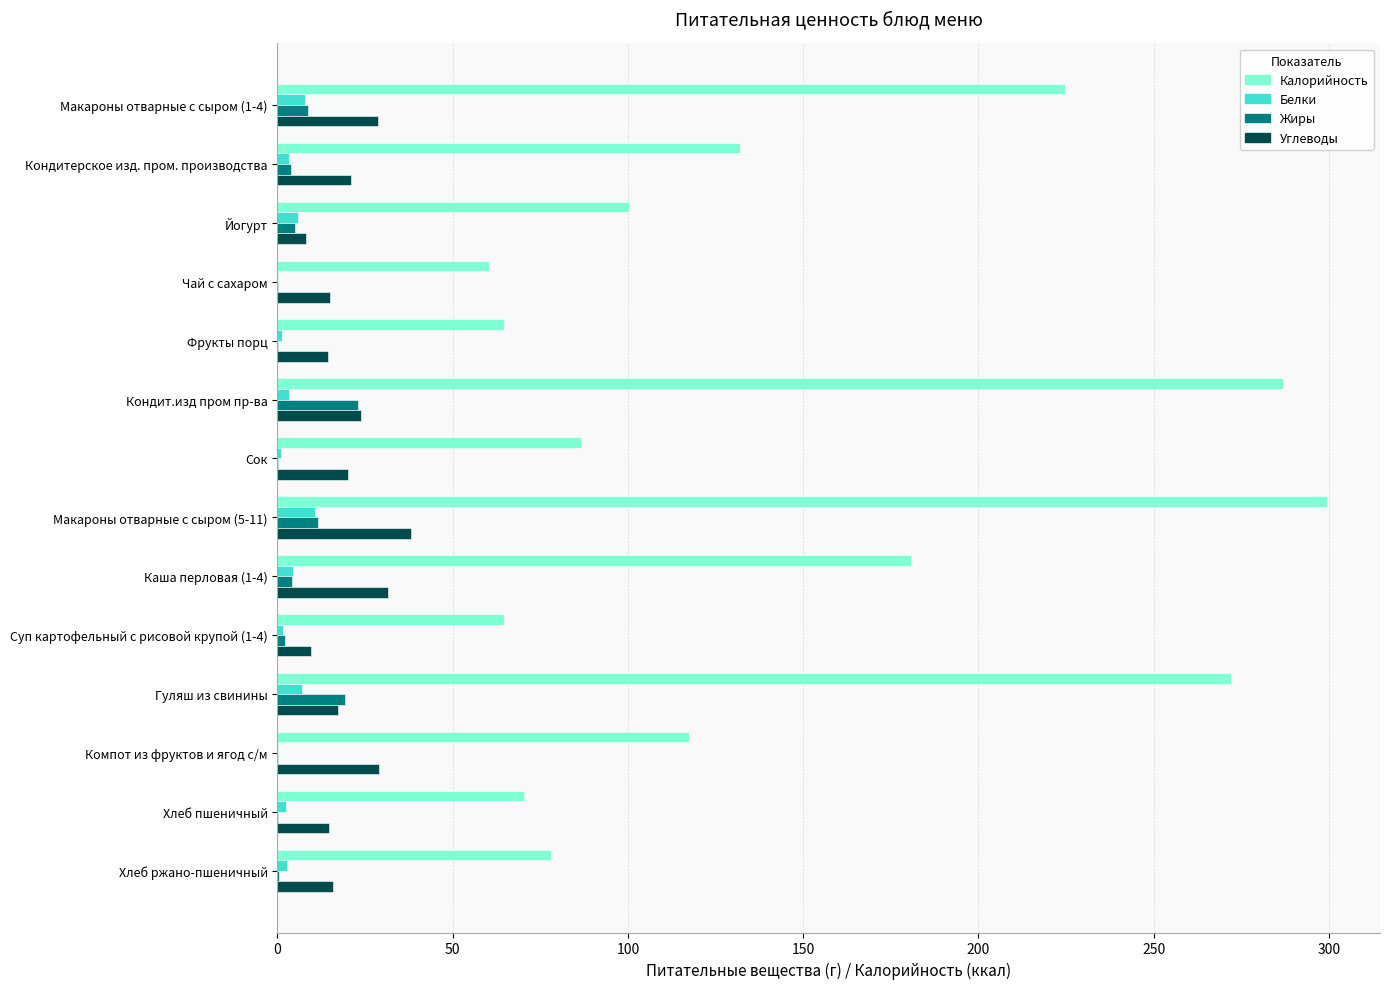

What are all the series names shown in the legend?

Калорийность, Белки, Жиры, Углеводы